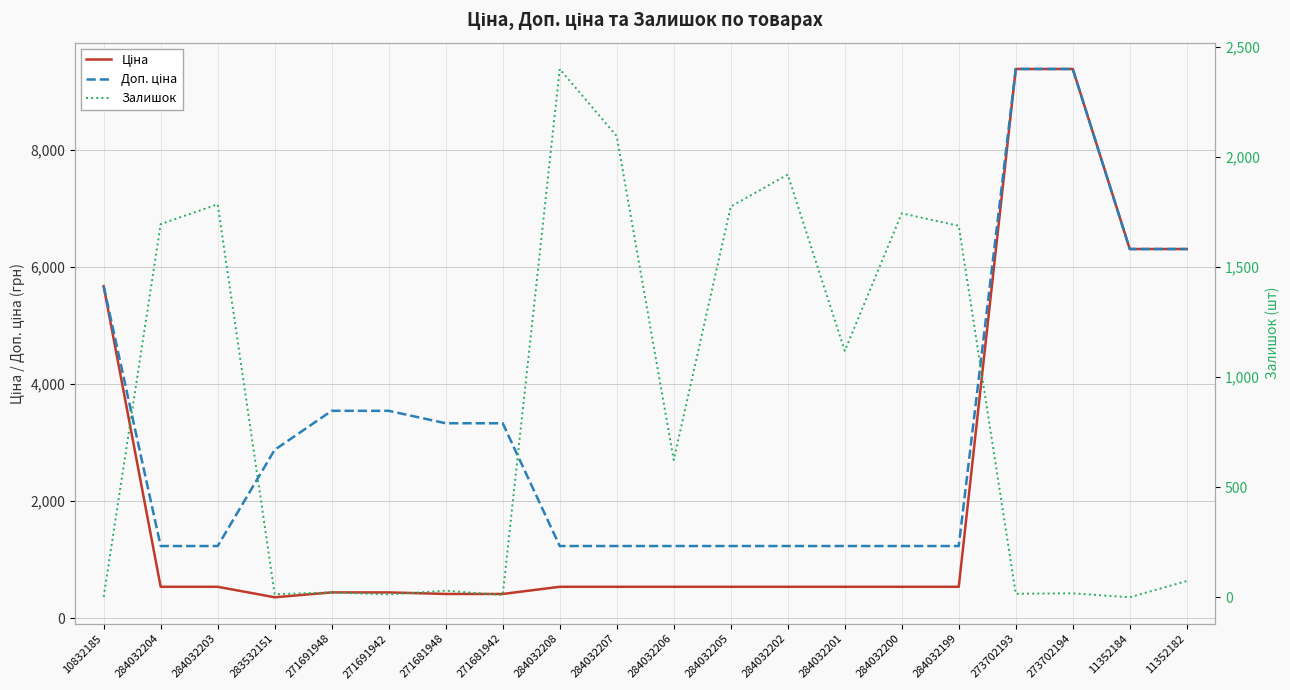

What is the value of the Доп. ціна point at the 14th from the left?

1235.4